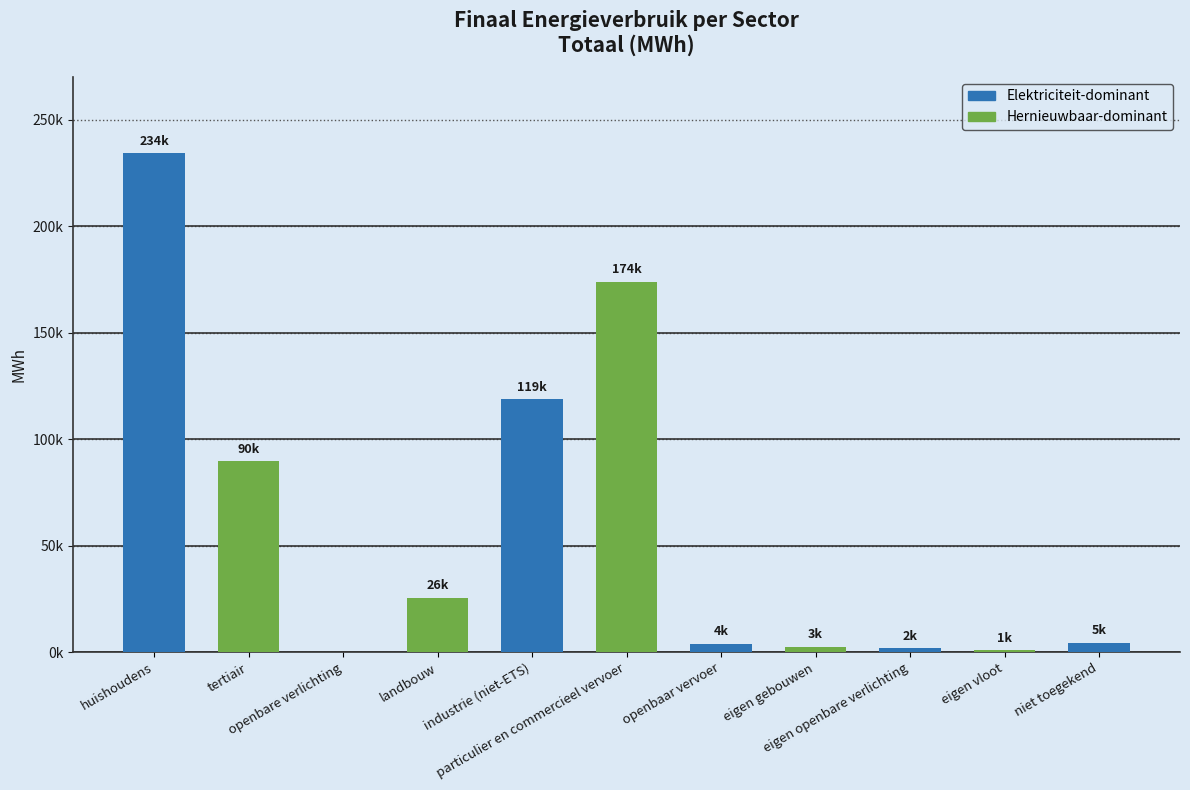

What is the change in value from huishoudens to industrie (niet-ETS)?

-115419.1